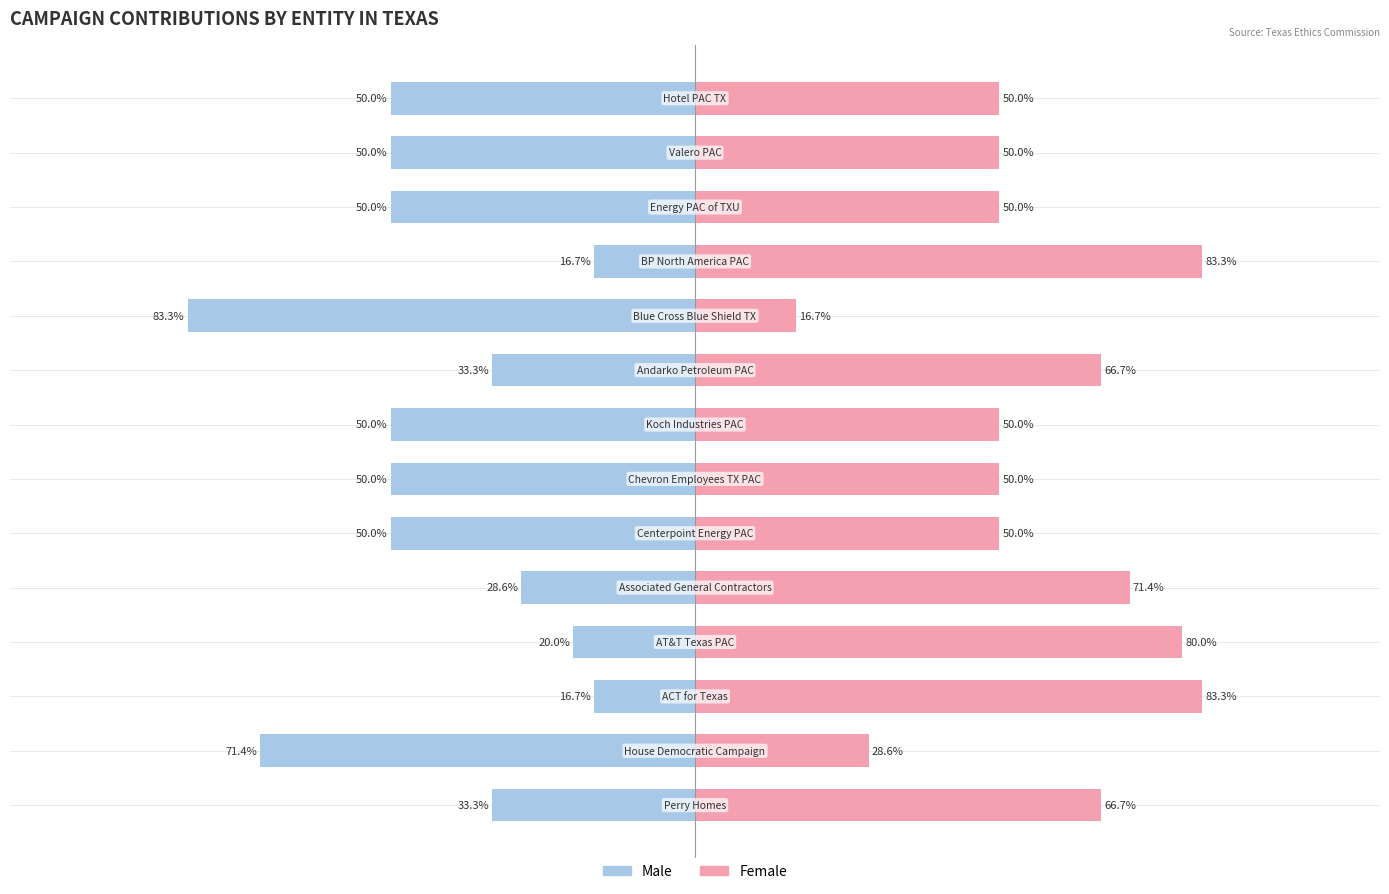

What are all the series names shown in the legend?

Male, Female